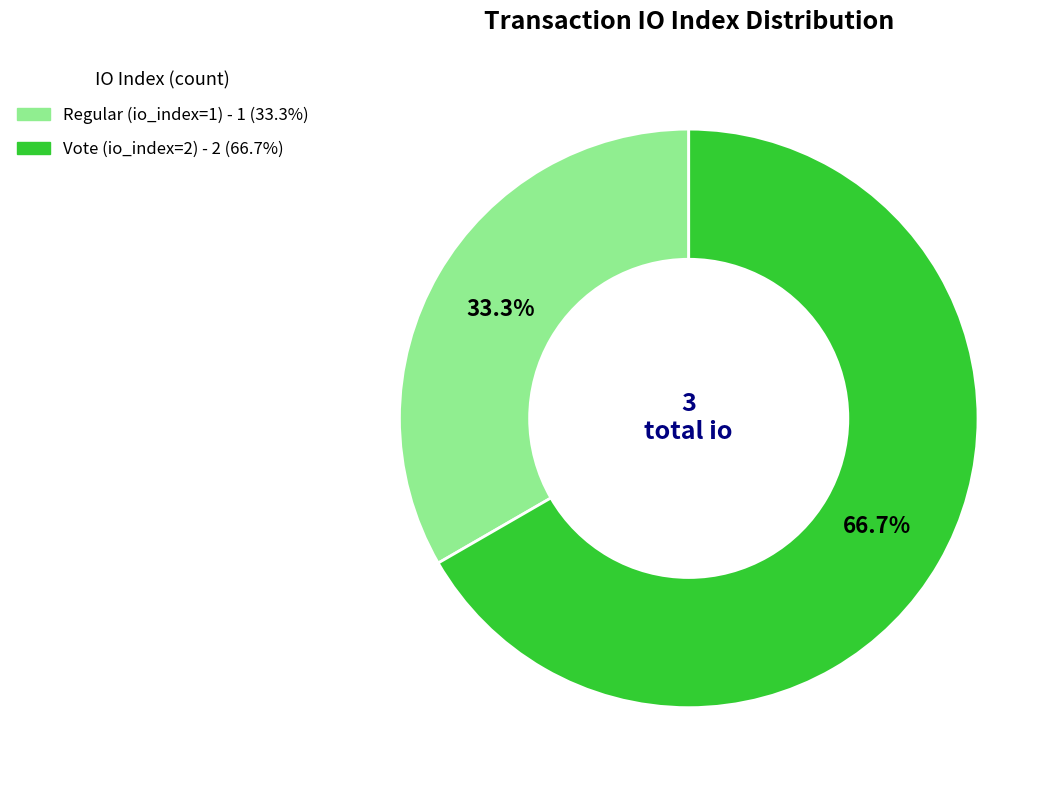

To the nearest percent, what is the difference between the largest and smallest slice percentages?

33%